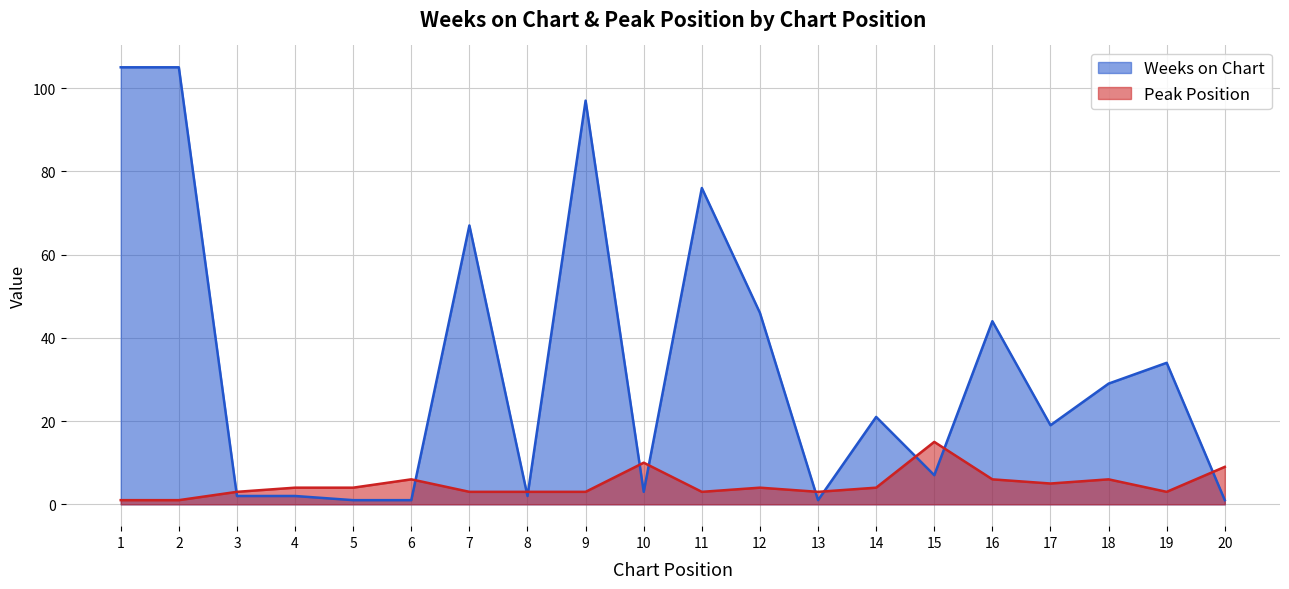

Where does the Peak Position series first go above 4?

6